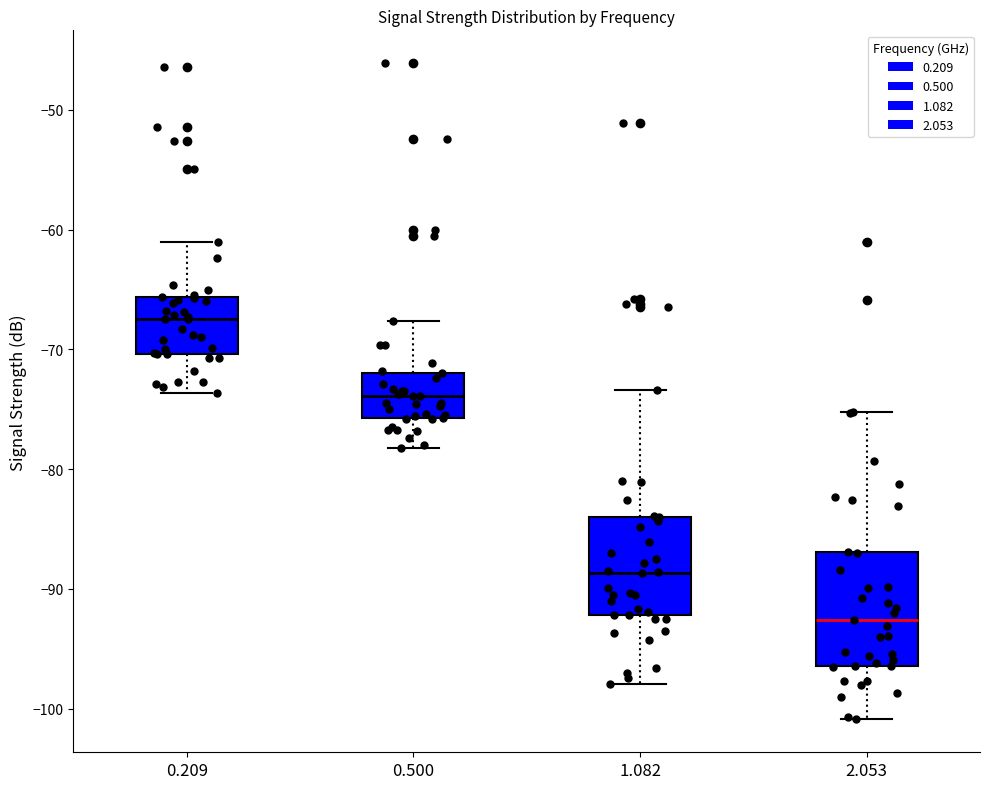

Which box has the lowest median line?

2.053